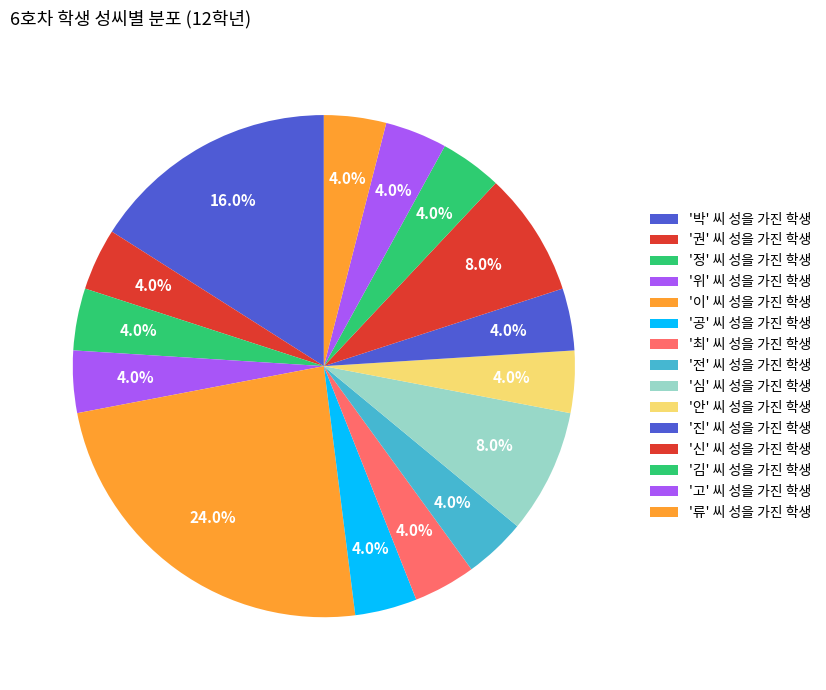

How many segments does this pie chart have?

15